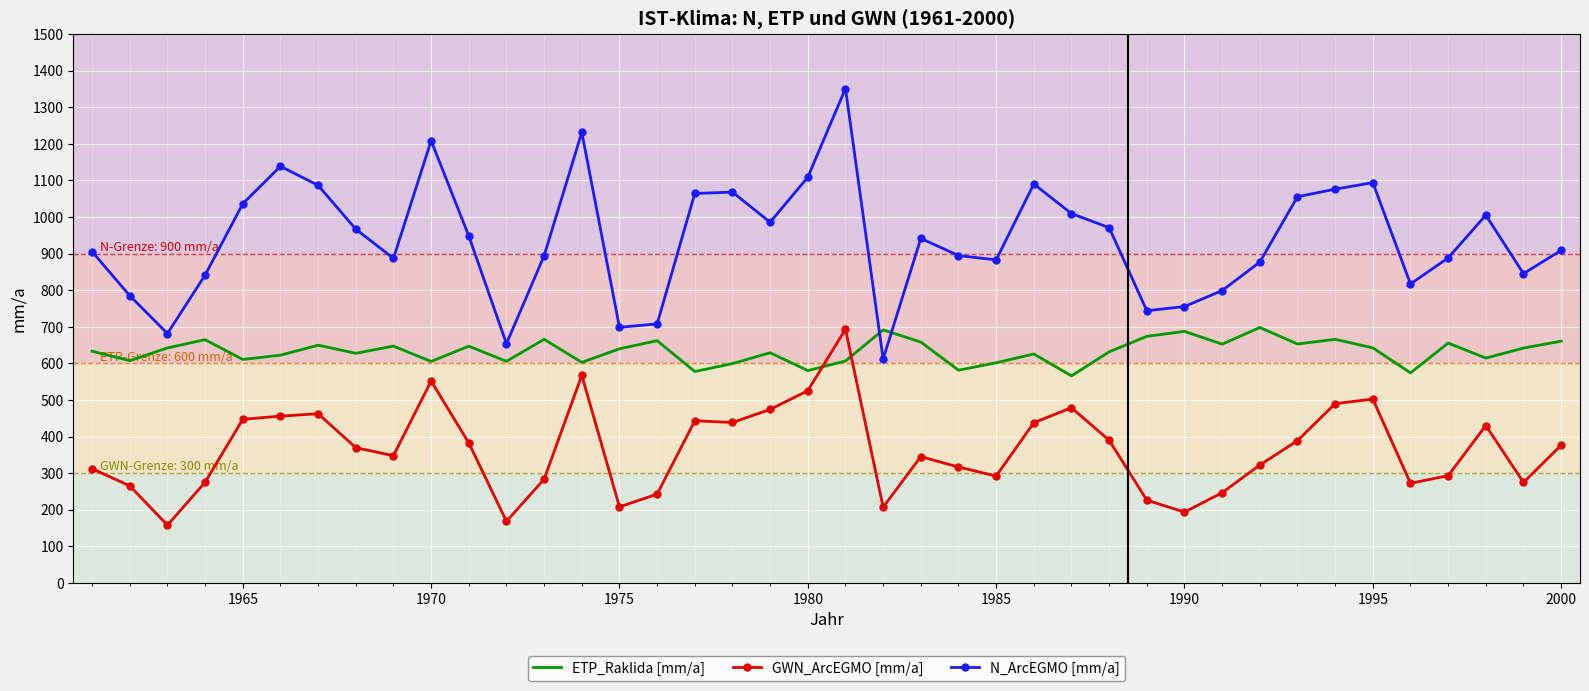

List the series in order of their overall mean, highest first.

N_ArcEGMO [mm/a], ETP_Raklida [mm/a], GWN_ArcEGMO [mm/a]